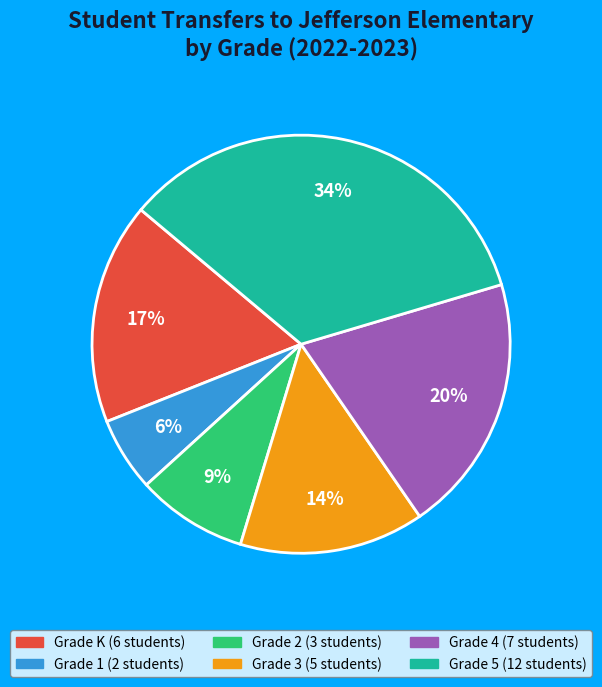

How many segments does this pie chart have?

6